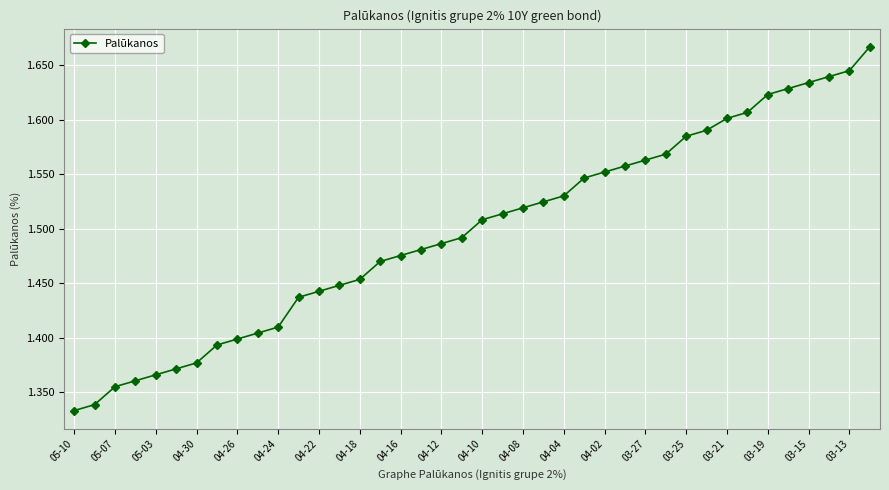

Count the values in the range 1 to 2.

40